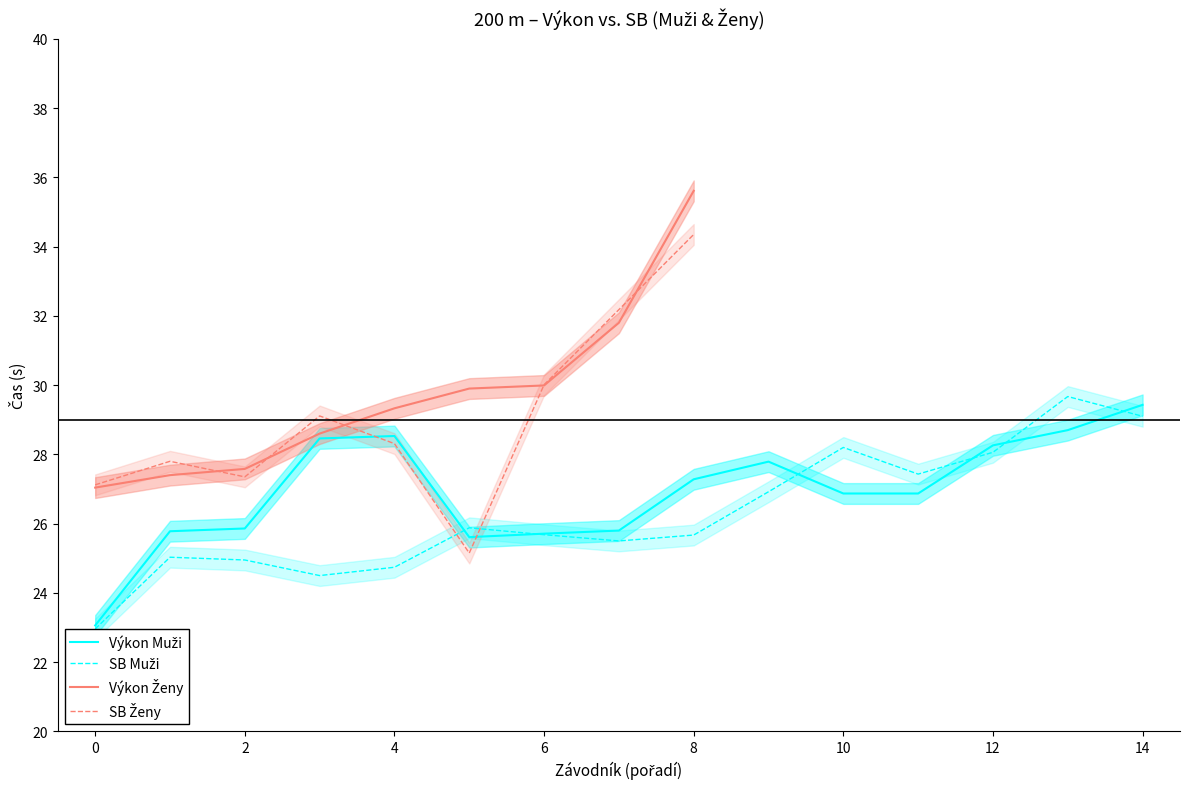

After their last crossing, which series has the higher values: SB Muži or Výkon Muži?

Výkon Muži